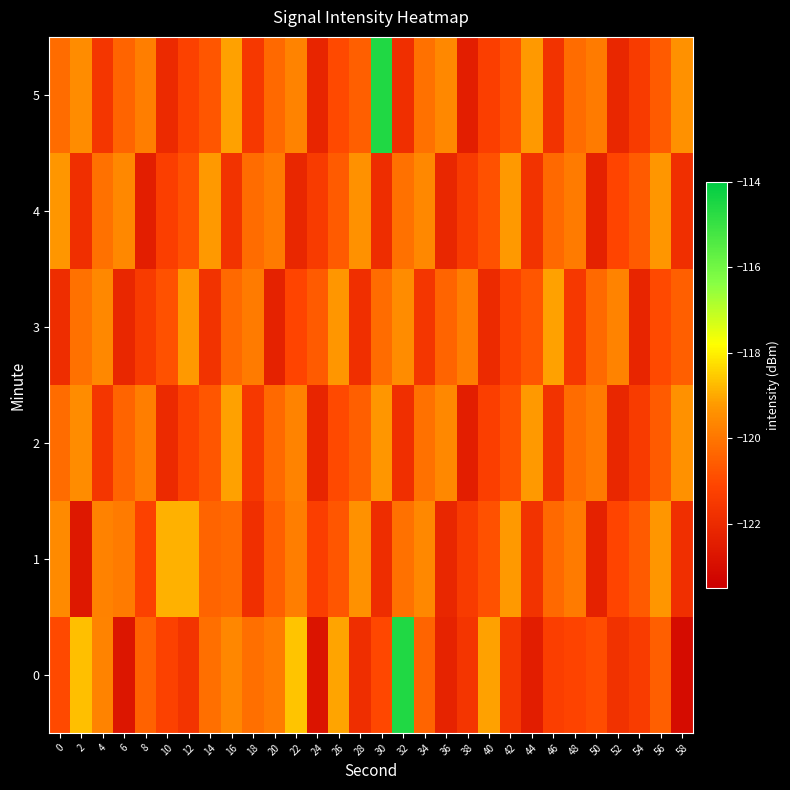

Between 50 and 24, which is larger?

50